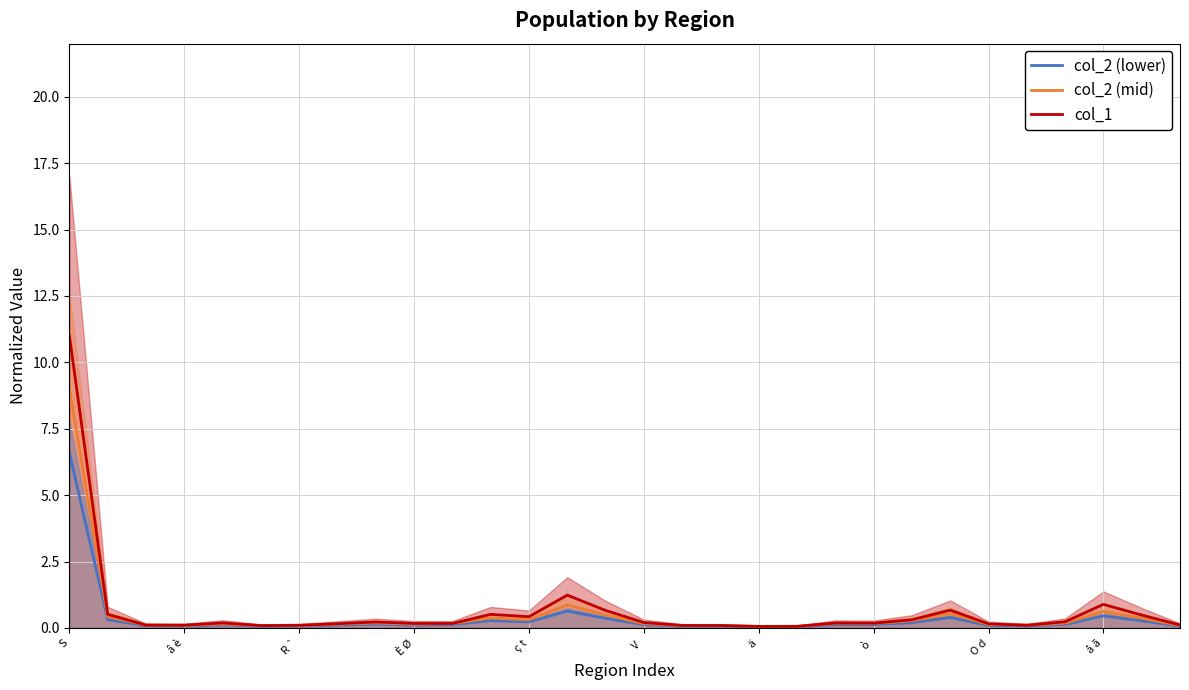

At 28, list the series in order from smallest to largest.

col_2 (lower), col_2 (mid), col_1